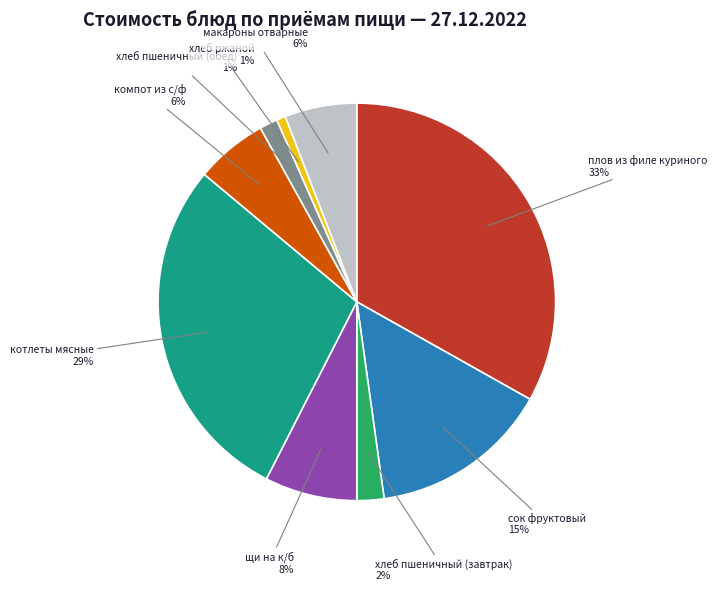

To the nearest percent, what is the difference between the largest and smallest slice percentages?

32%